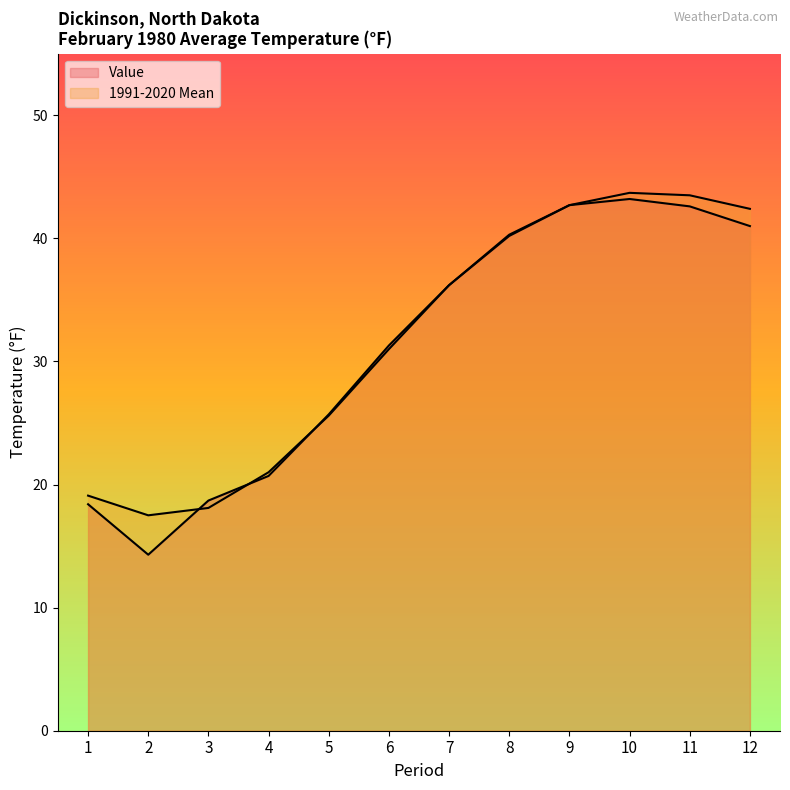

Rank the series by their maximum value, from lowest to highest.

Value, 1991-2020 Mean